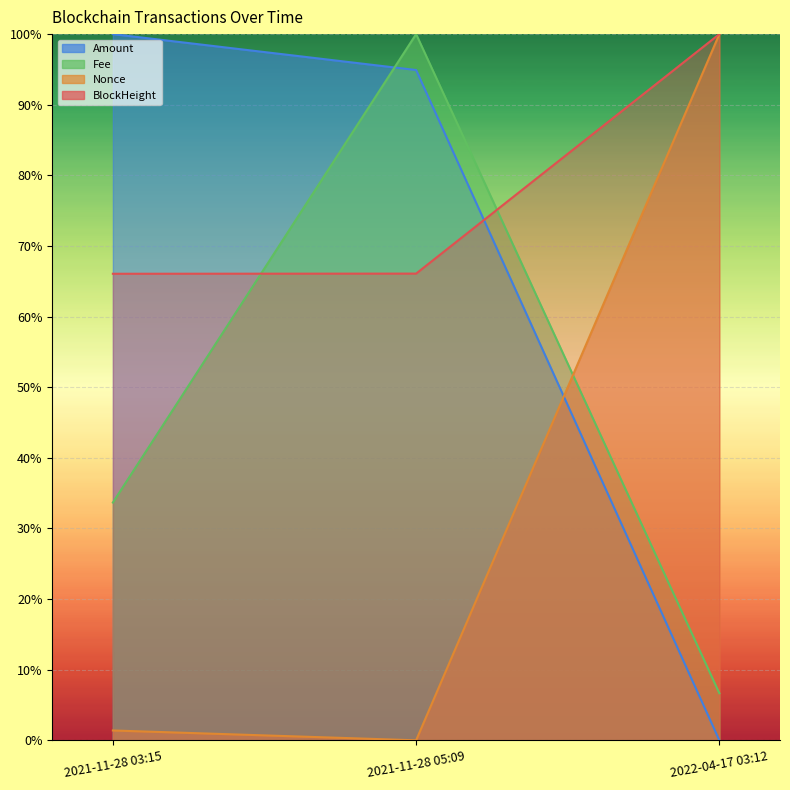

Where is Amount nearest to the value 0?

2022-04-17 03:12